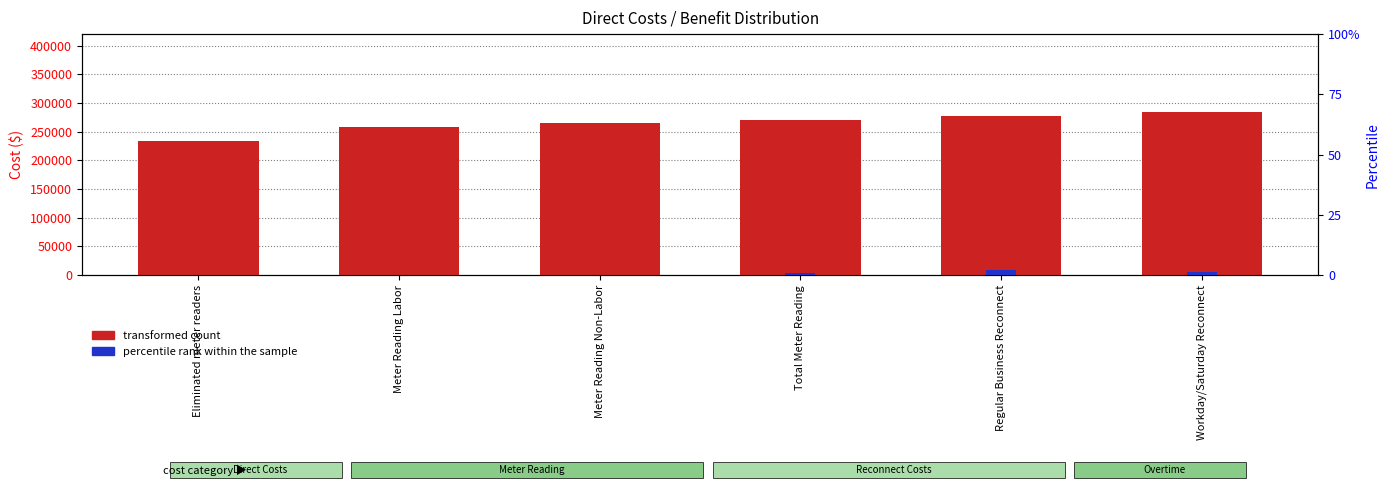

What are all the series names shown in the legend?

transformed count, percentile rank within the sample